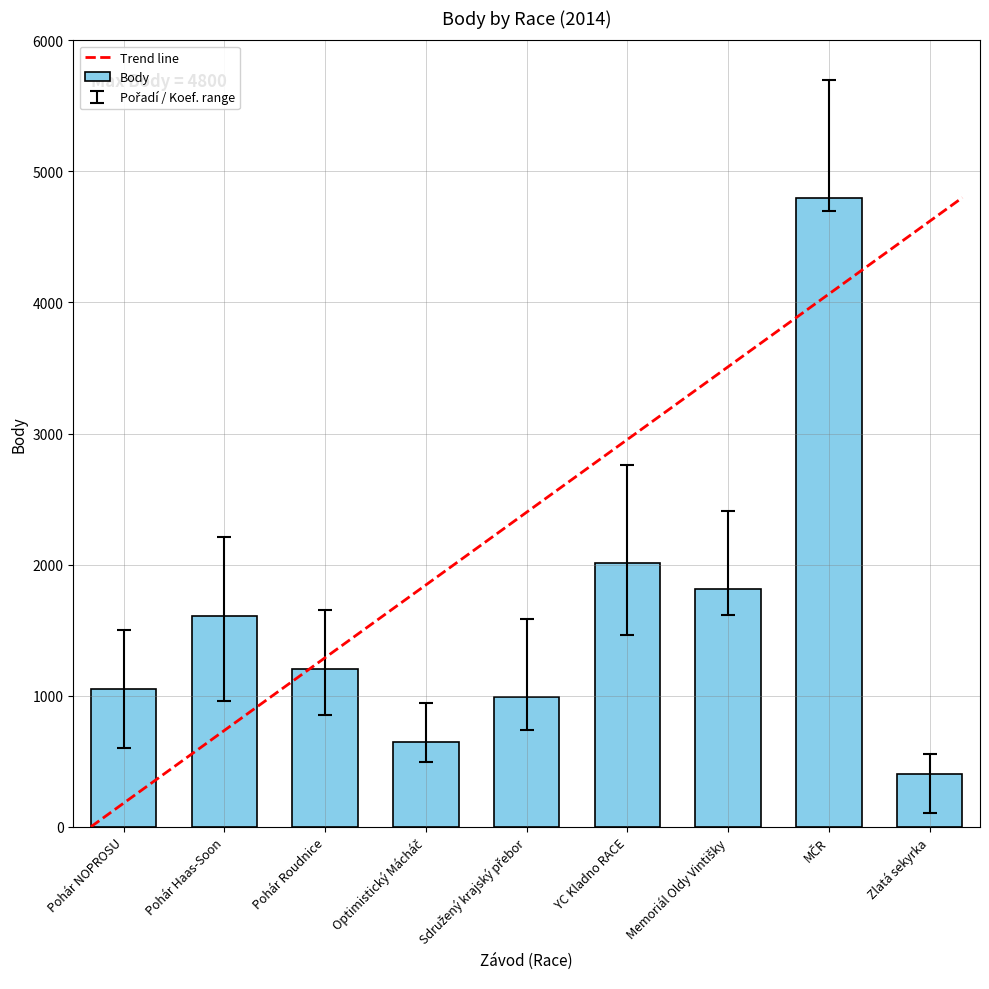

Between Pohár Haas-Soon and Pohár NOPROSU, which is larger?

Pohár Haas-Soon